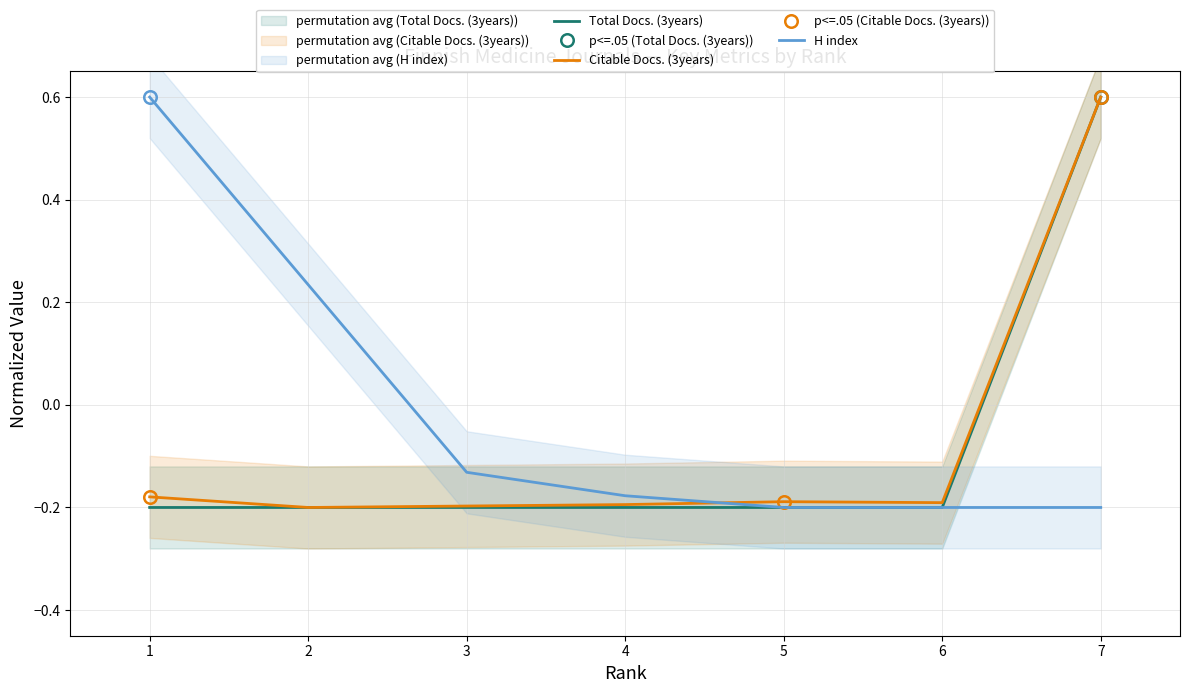

Which series has the largest range (max minus min)?

Total Docs. (3years)